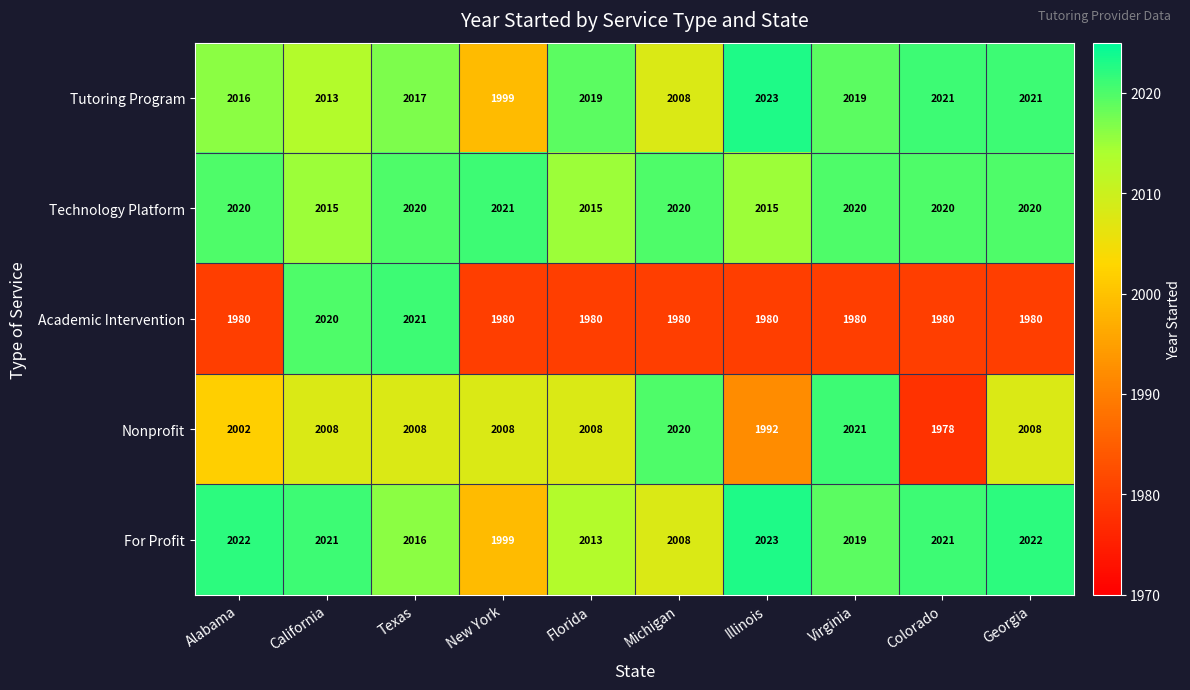

The value of Academic Intervention at New York is 1980. True or false?

True